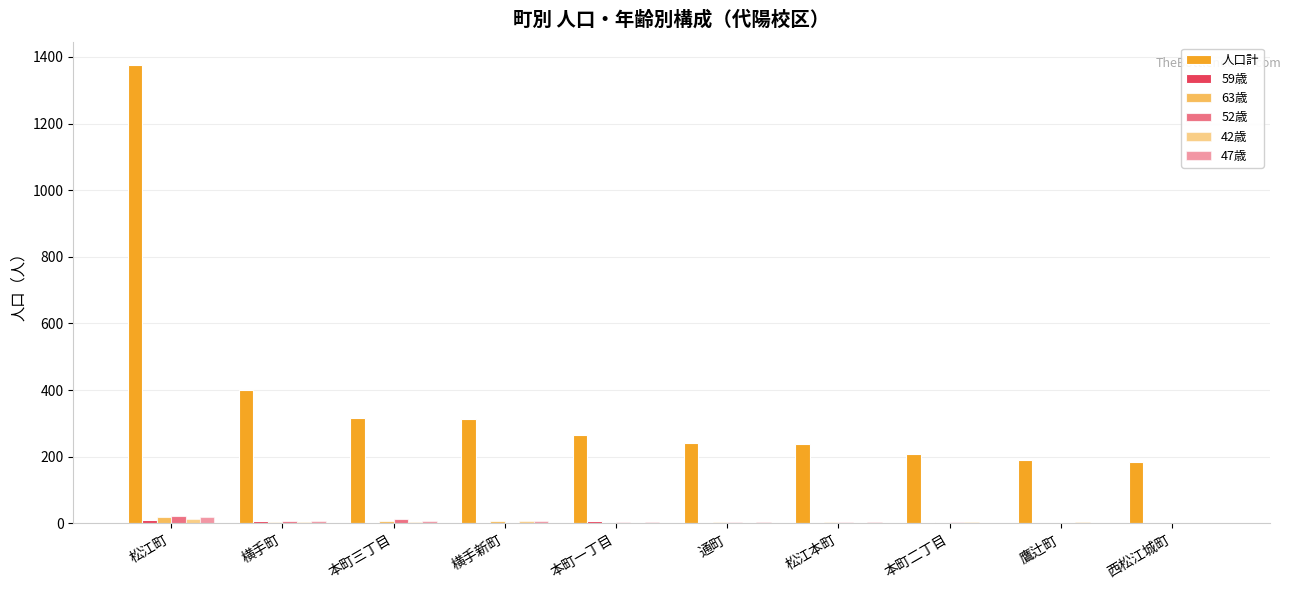

Does the chart contain stacked bars?

No